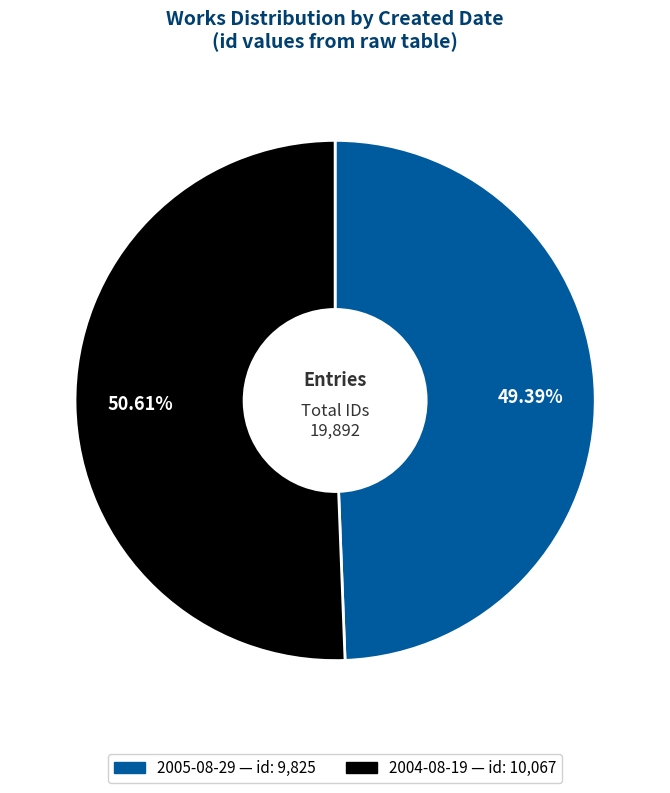

What portion of the pie excludes 2005-08-29?

50.6%